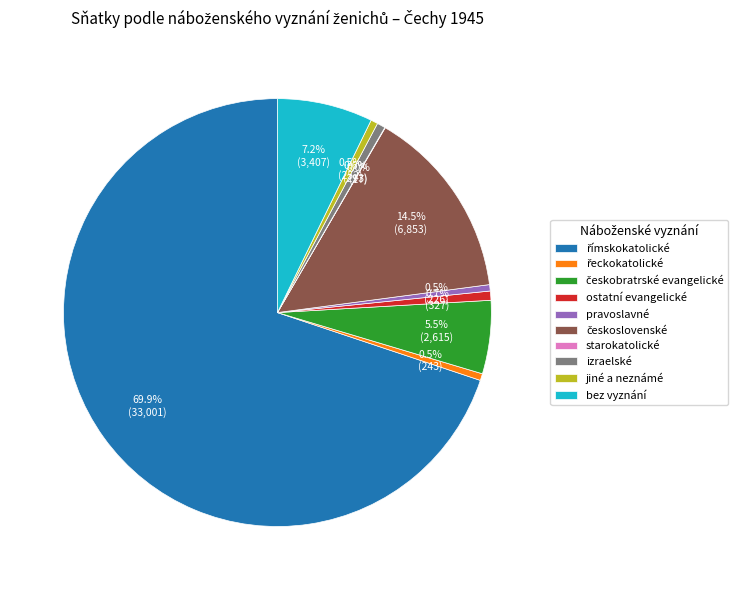

What is the ratio of the value at jiné a neznámé to the value at izraelské?

0.9